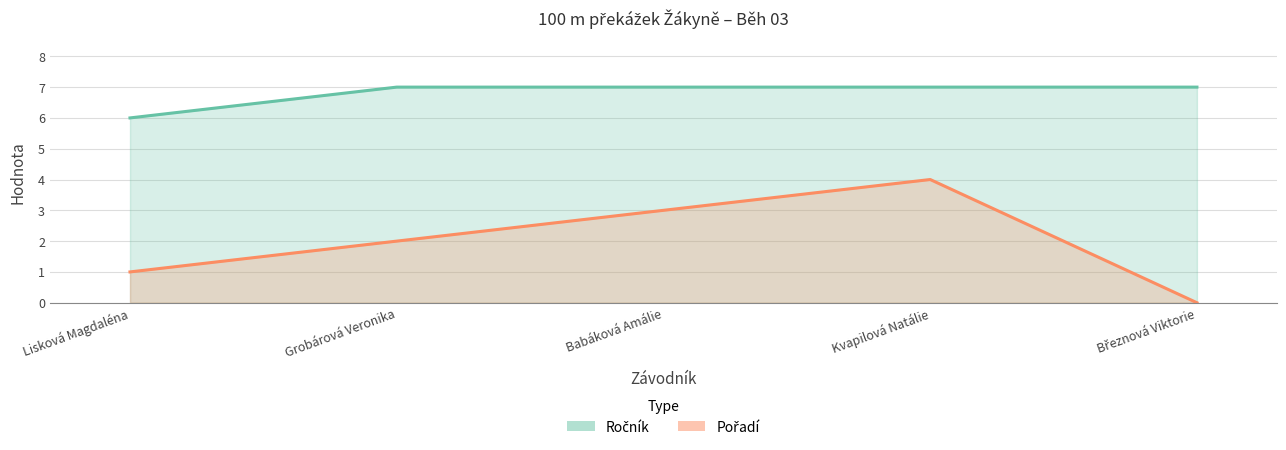

The Ročník series shows 7 at Grobárová Veronika. True or false?

True